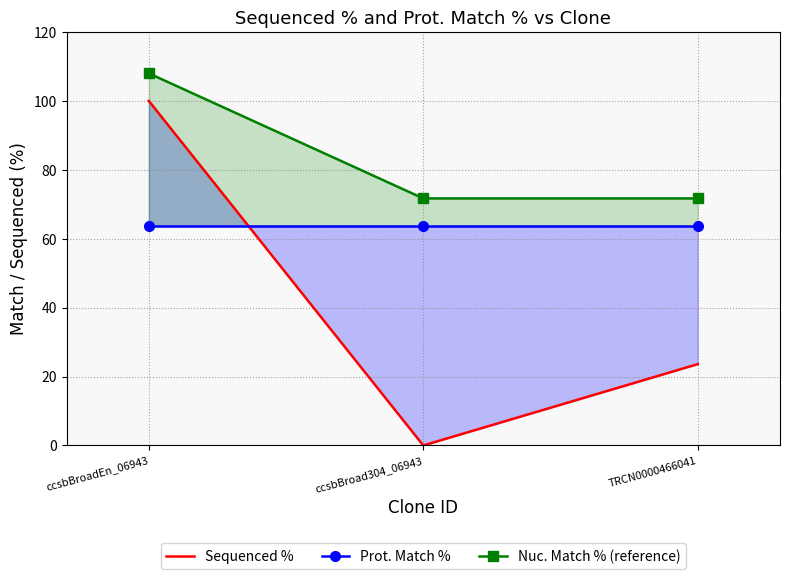

How many values in the Sequenced % series are below 23?

1